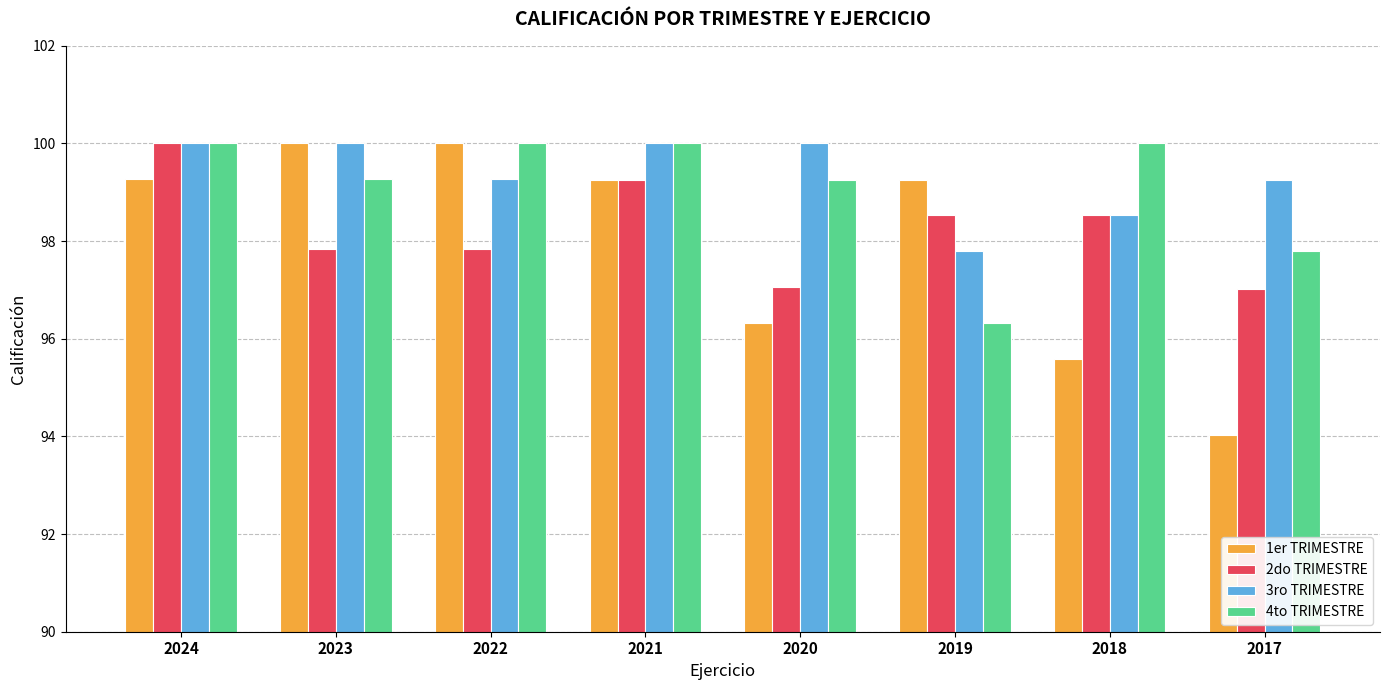

What is the difference between the 2do TRIMESTRE values at 2019 and 2021?

0.7